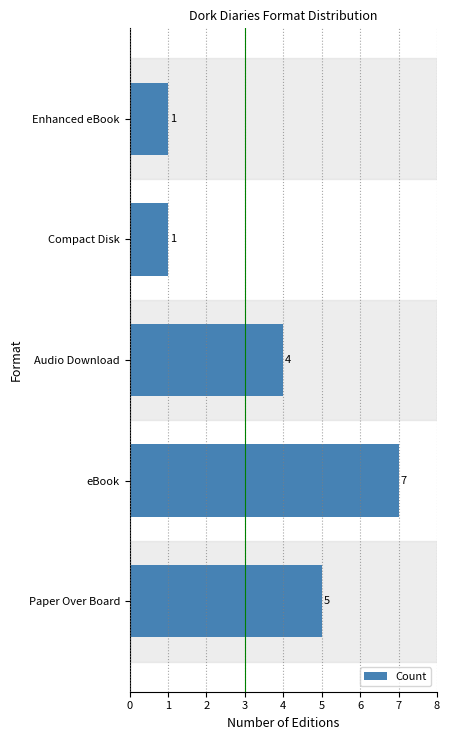

Which category has the highest value across all series?

eBook